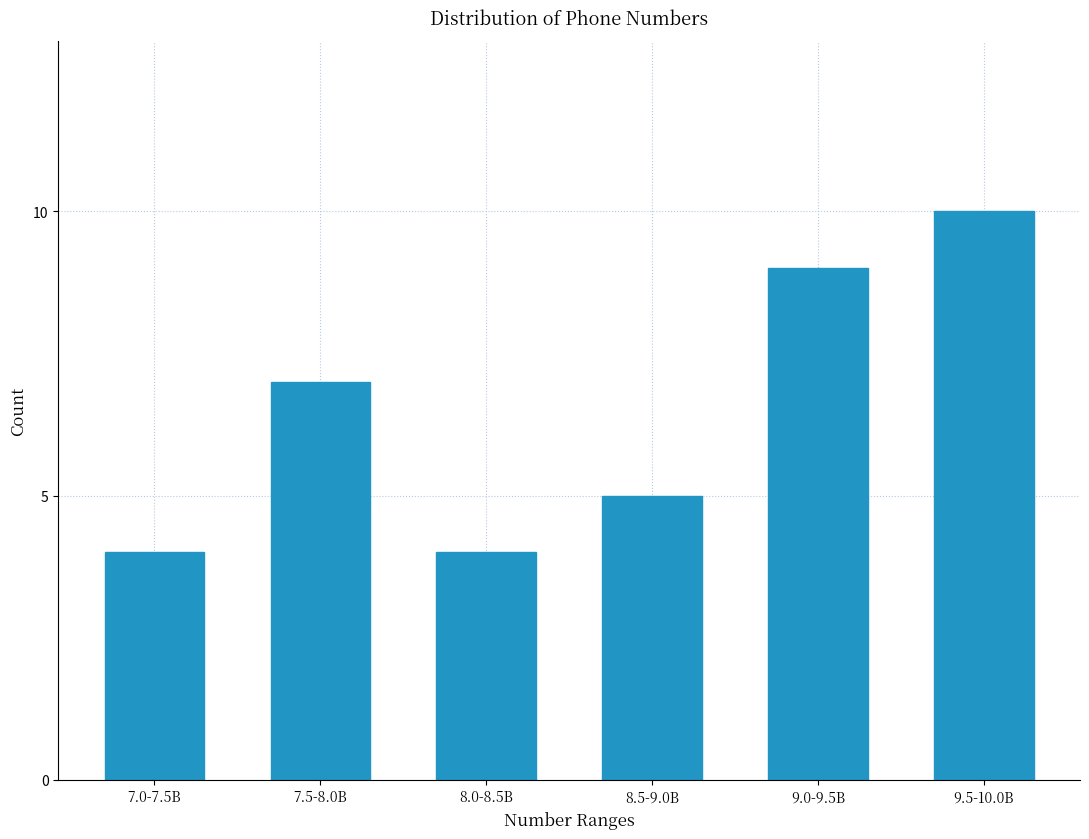

Reading right to left, list all the values displayed in this chart.

10	9	5	4	7	4